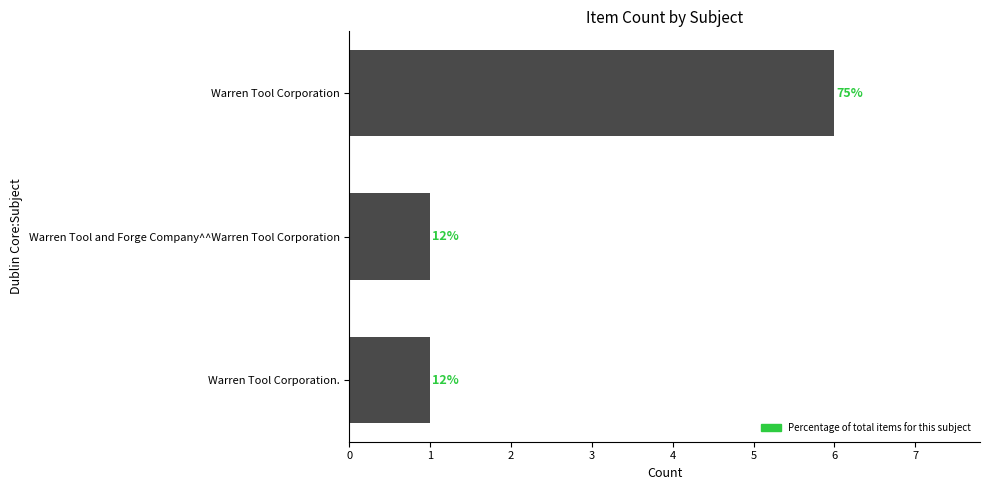

How many values are between 1 and 6?

3